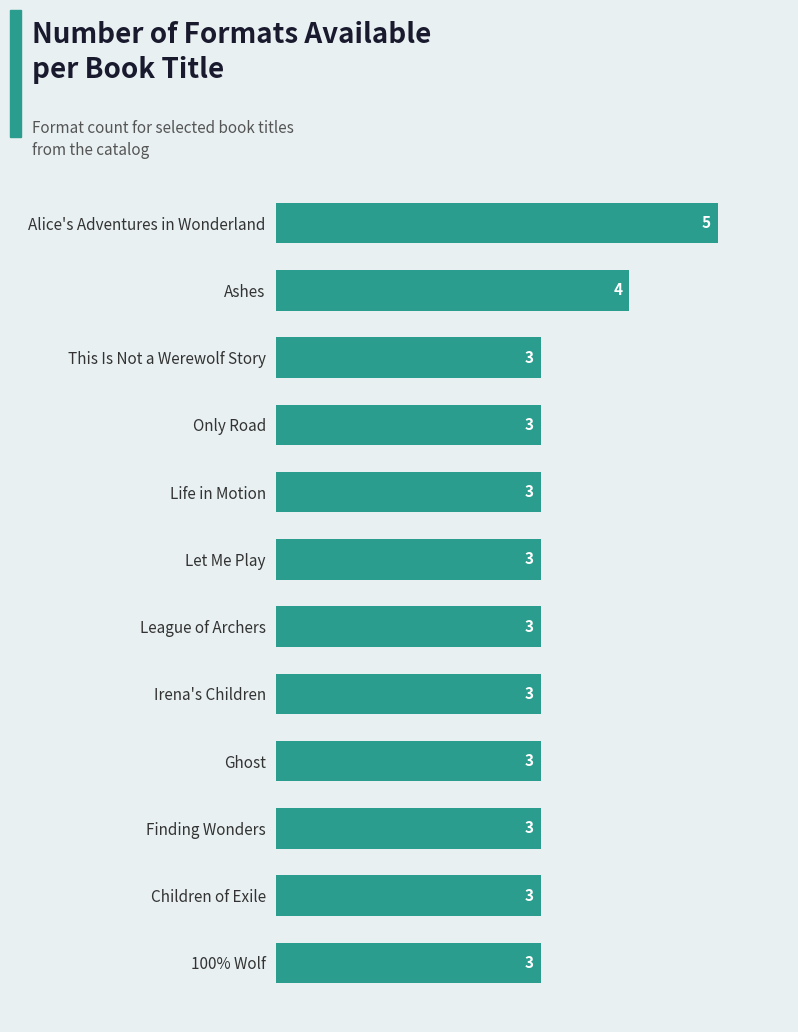

Count the values in the range 3 to 4.

11